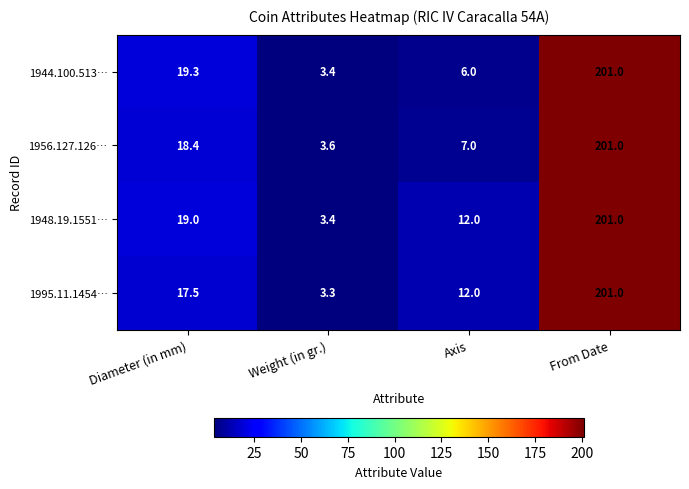

What is the difference between the maximum and minimum values in the 1956.127.126… series?

197.4